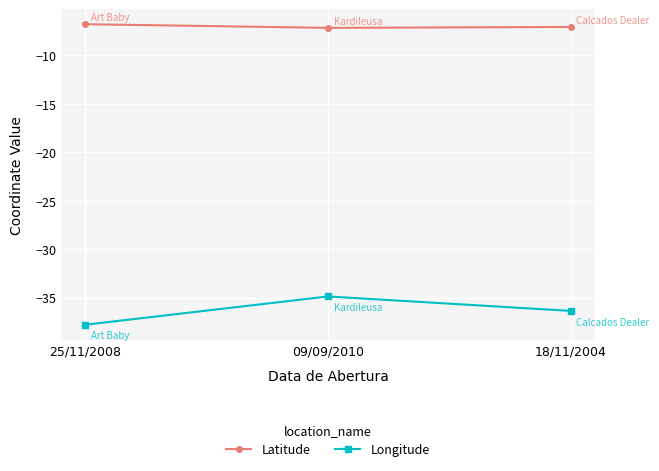

At which category does the chart reach its minimum across all series?

25/11/2008